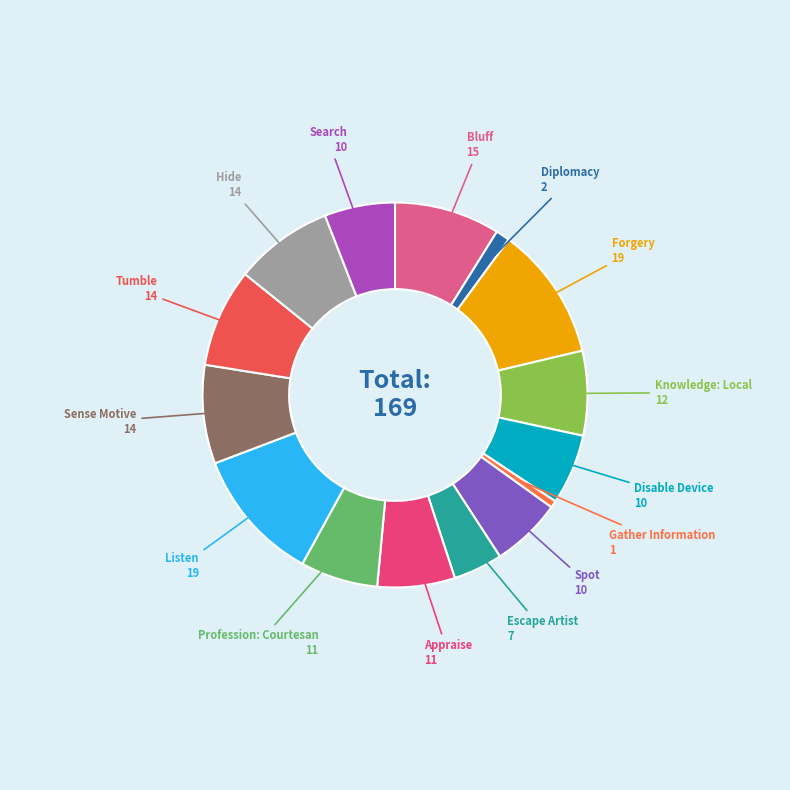

How many segments does this pie chart have?

15